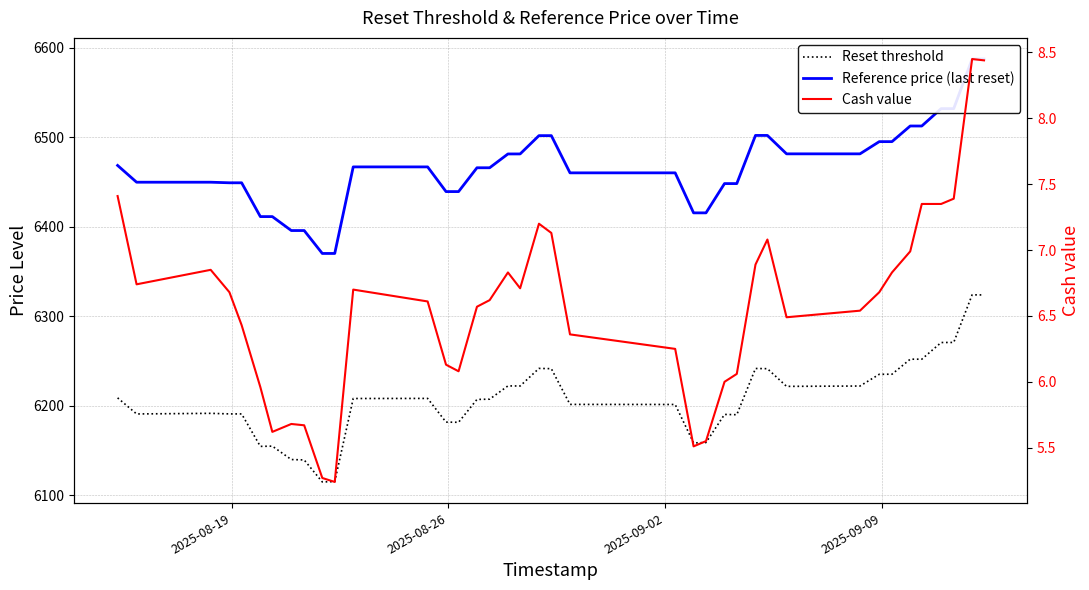

How many data points in Cash value are less than 6?

8